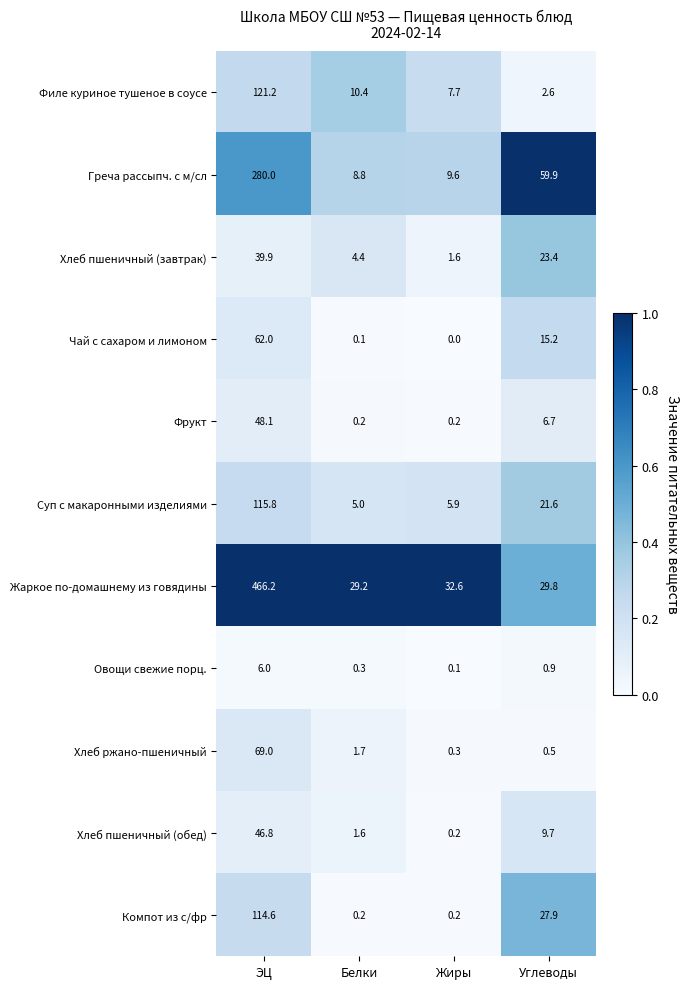

Which series has the largest total across all categories?

Жаркое по-домашнему из говядины